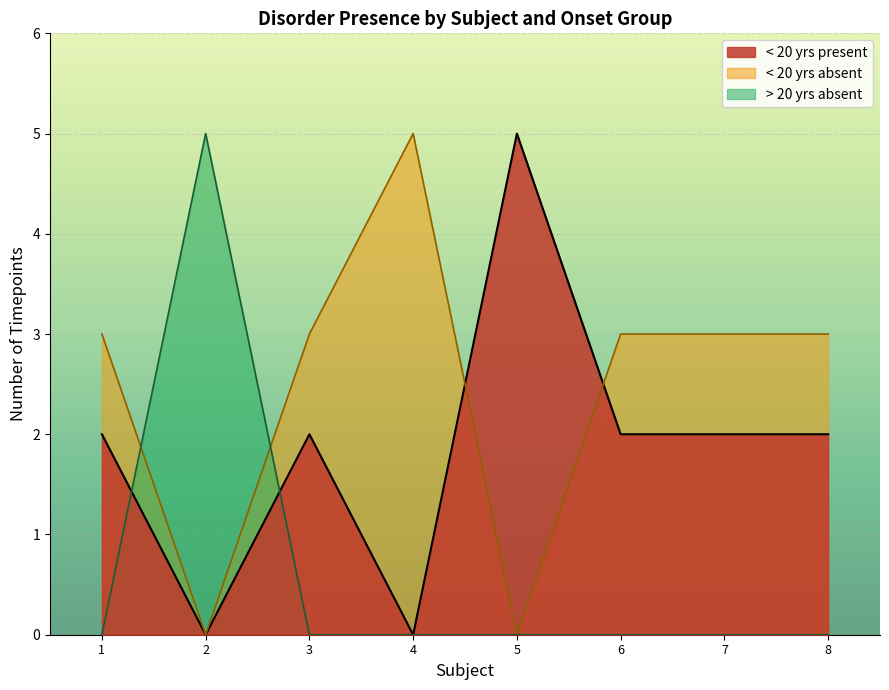

Where is the first local minimum for < 20 yrs absent?

2